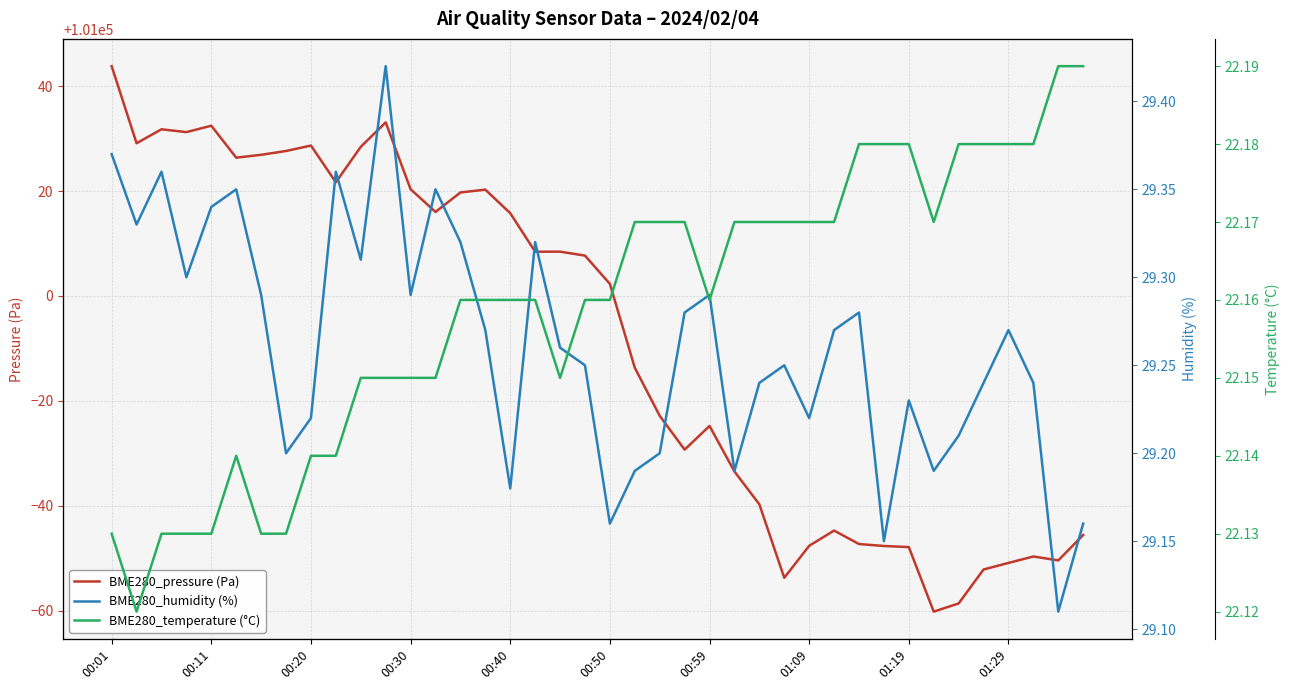

What are all the series names shown in the legend?

BME280_pressure (Pa), BME280_humidity (%), BME280_temperature (°C)